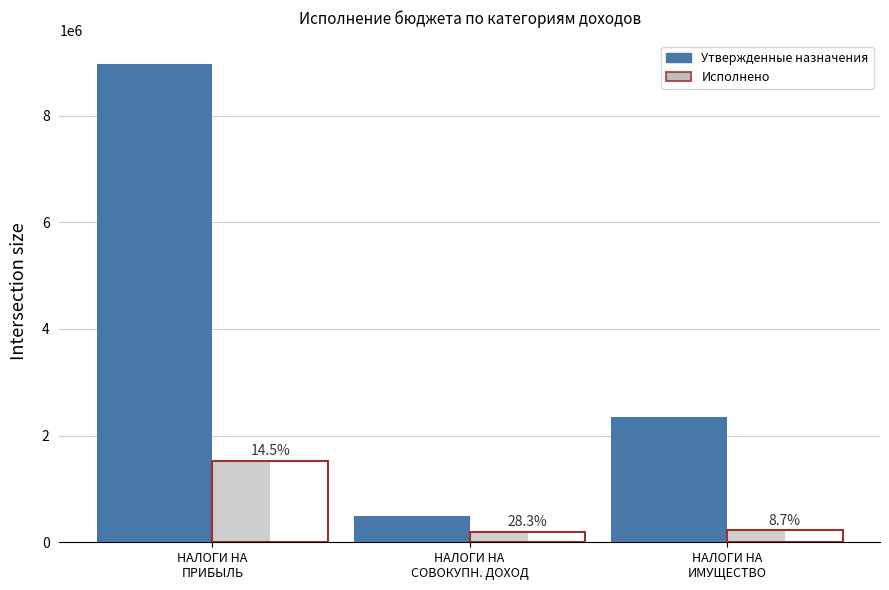

What position from the right is НАЛОГИ НА
ПРИБЫЛЬ?

3